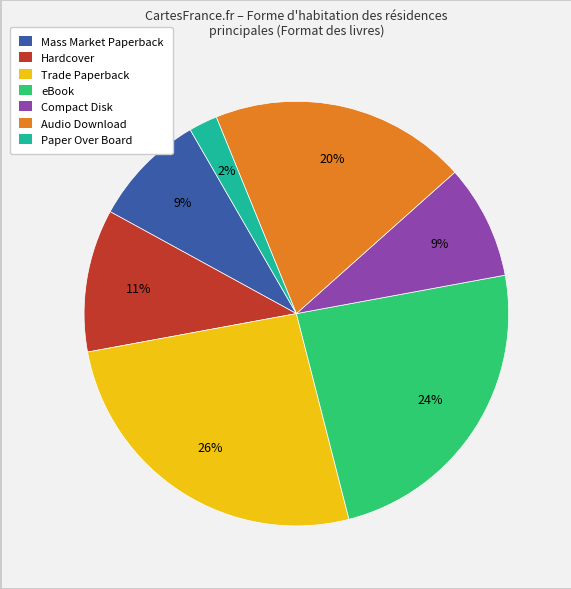

Combined, do Compact Disk and Hardcover account for over 50%?

No